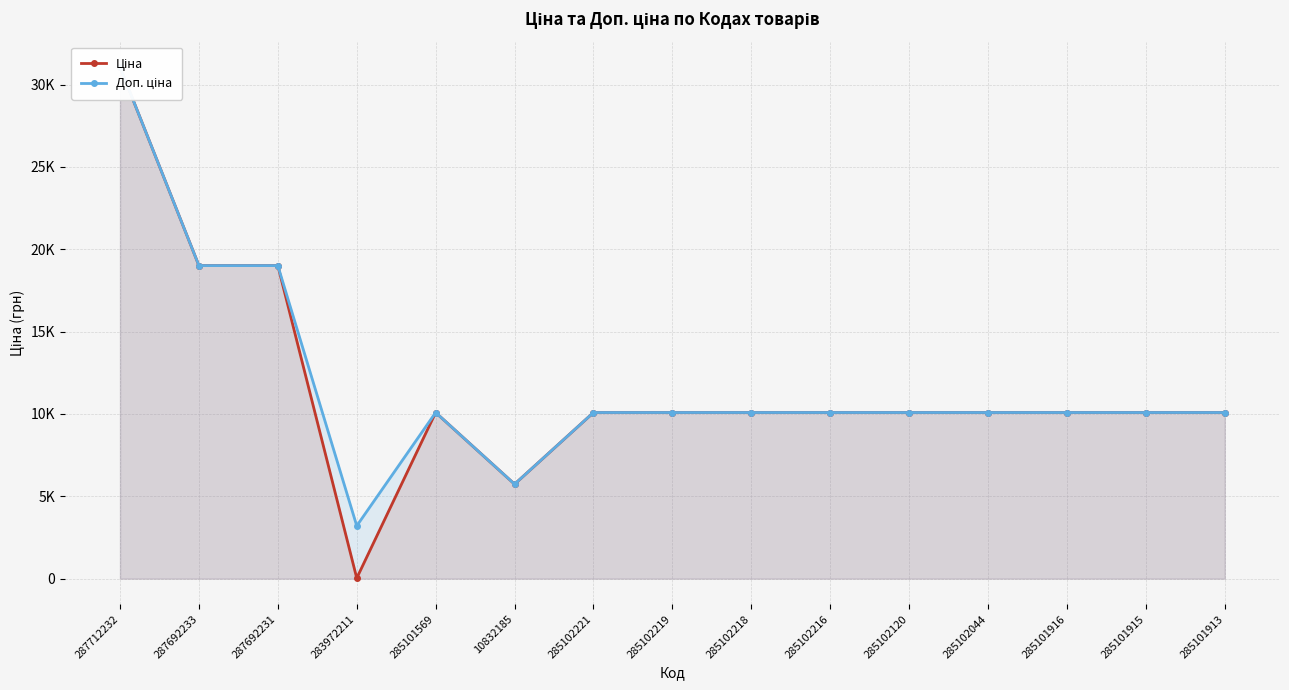

What is the average value of the Ціна series?

11713.1